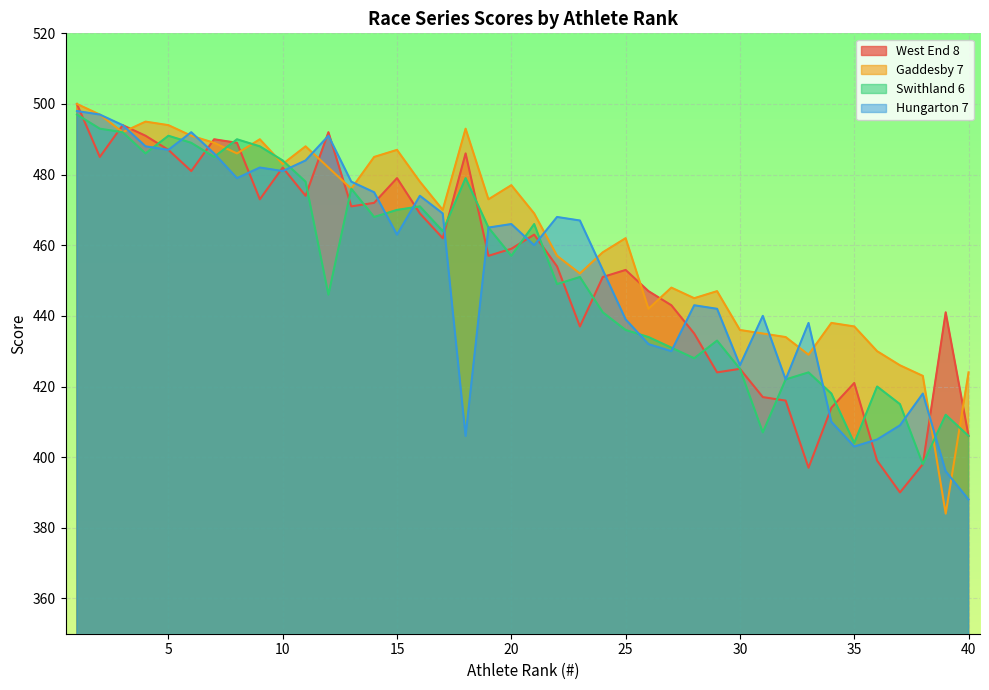

Read the Swithland 6 value at 23, to the nearest 5.

450